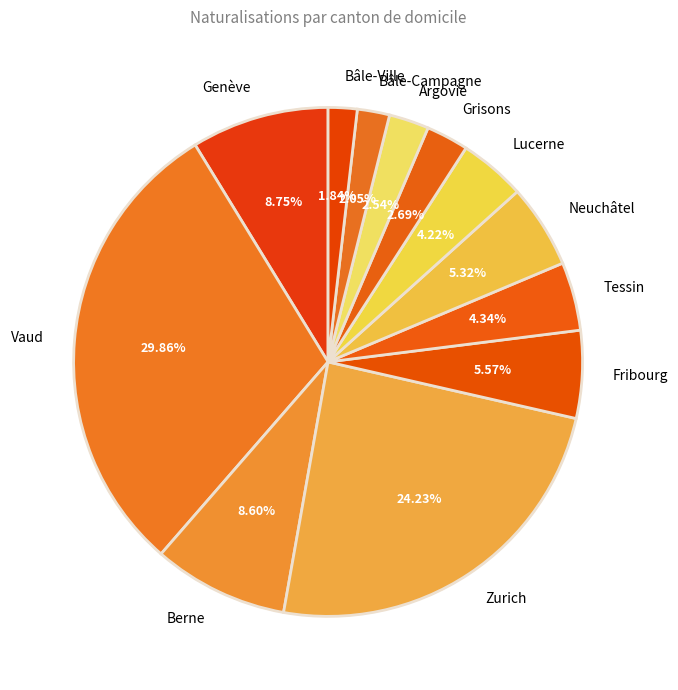

To the nearest percent, what percentage of the pie is Grisons?

3%